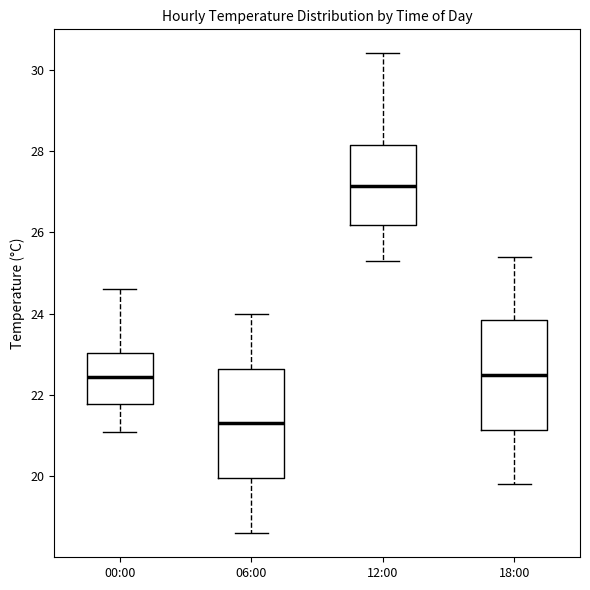

Reading left to right, transcribe this box plot: for each box, give where its median line is, the range the box spans, and where its two whiskers end, as read against the y-axis. The values are not printed on the chart, so give them approximately, as read against the axis.

00:00: median 22.4, box 21.8 to 23.0, whiskers 21.2 to 24.6
06:00: median 21.4, box 20.0 to 22.6, whiskers 18.6 to 24.0
12:00: median 27.2, box 26.2 to 28.2, whiskers 25.4 to 30.4
18:00: median 22.6, box 21.2 to 23.8, whiskers 19.8 to 25.4